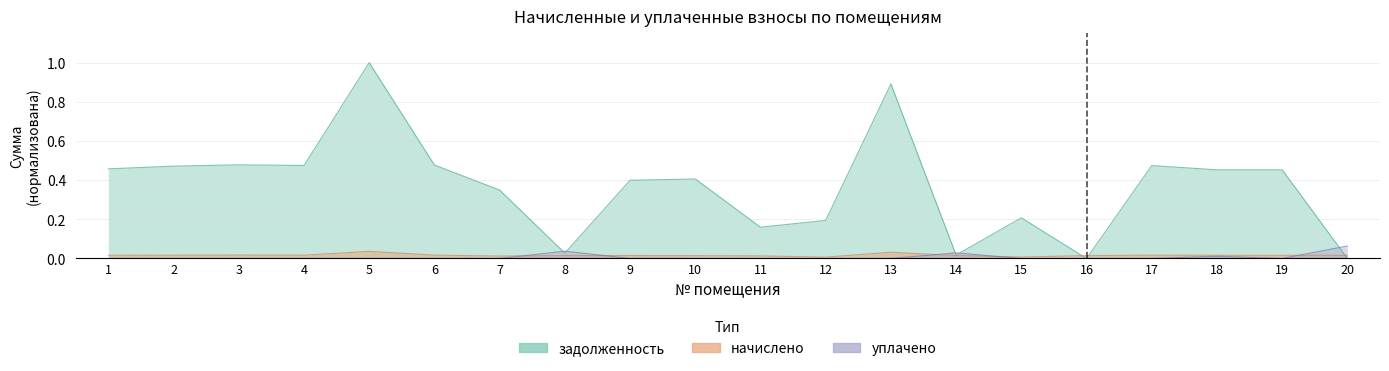

How many positive values does the уплачено series have?

4